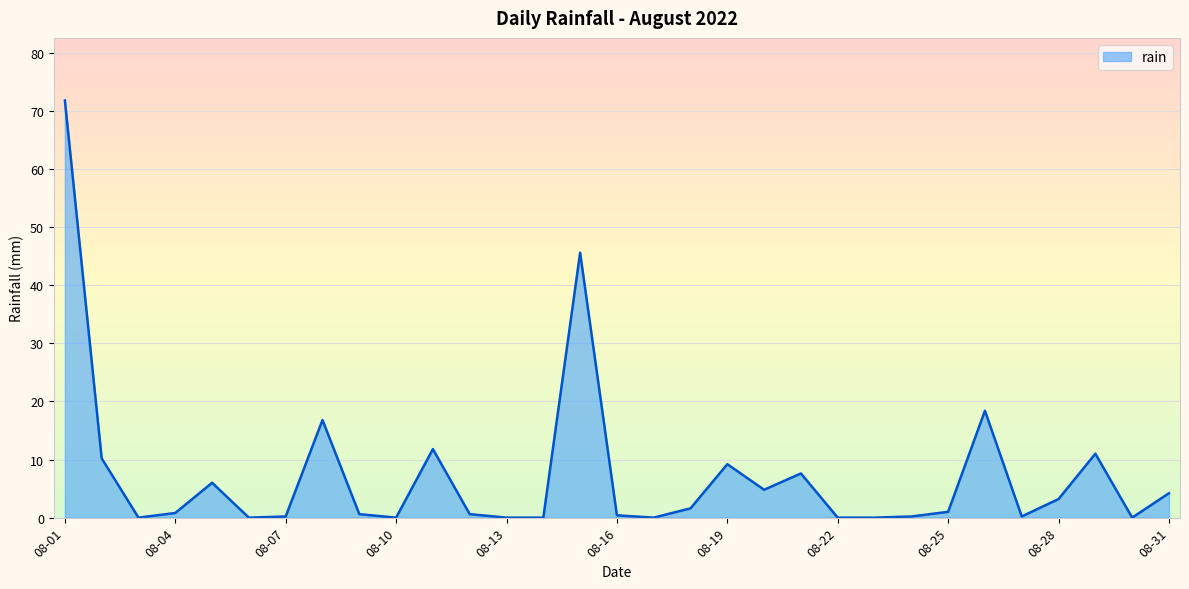

What is the maximum value shown in the chart?

71.8